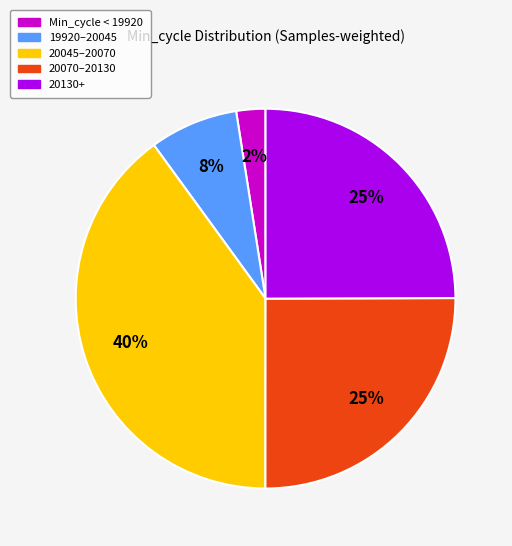

Is there a majority slice in this chart?

No